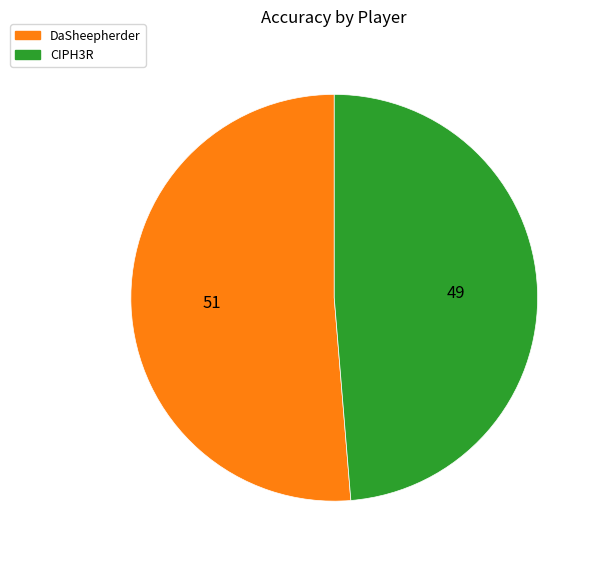

Is the sum of DaSheepherder and CIPH3R greater than half?

Yes